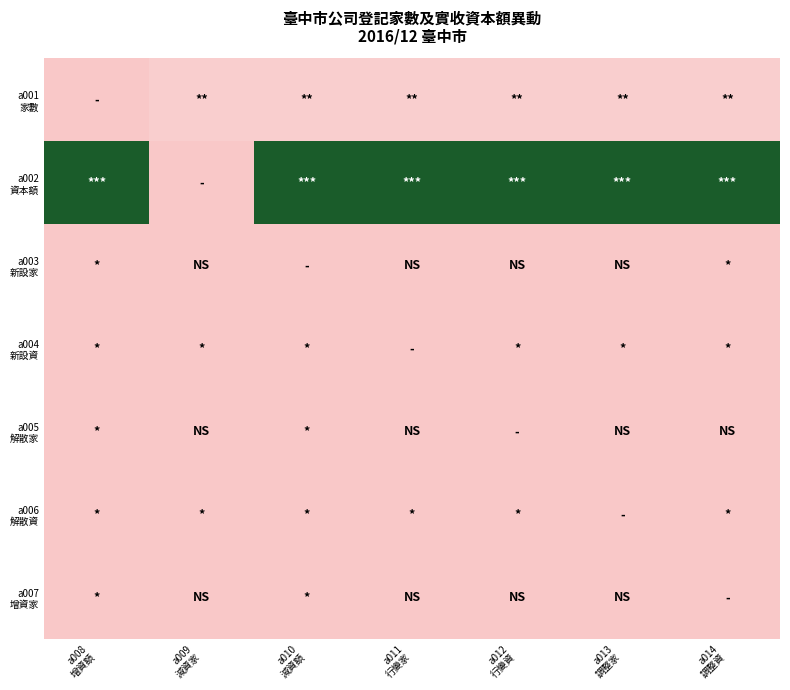

At which category is the sum across all series the highest?

a010
減資額